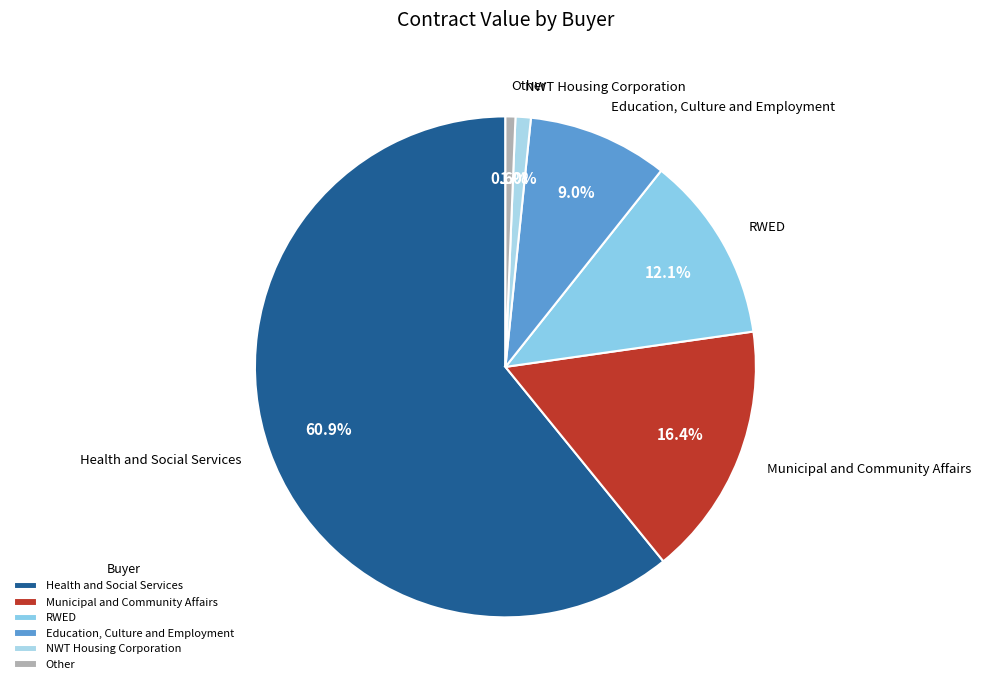

How many segments does this pie chart have?

6